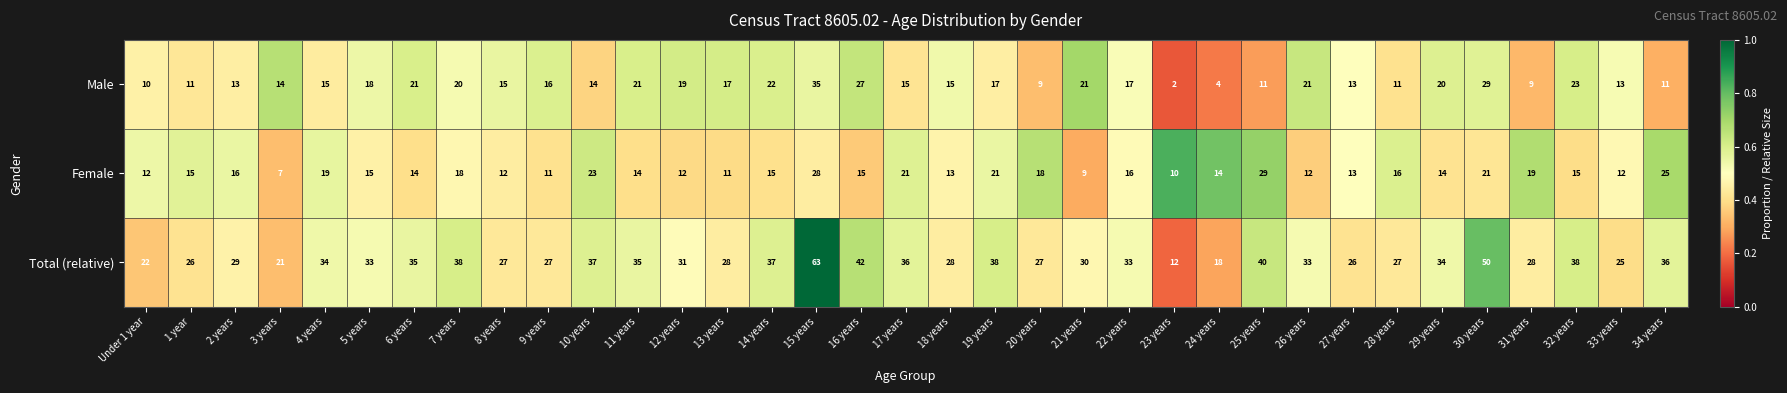

What is the sum of all Female values?

555